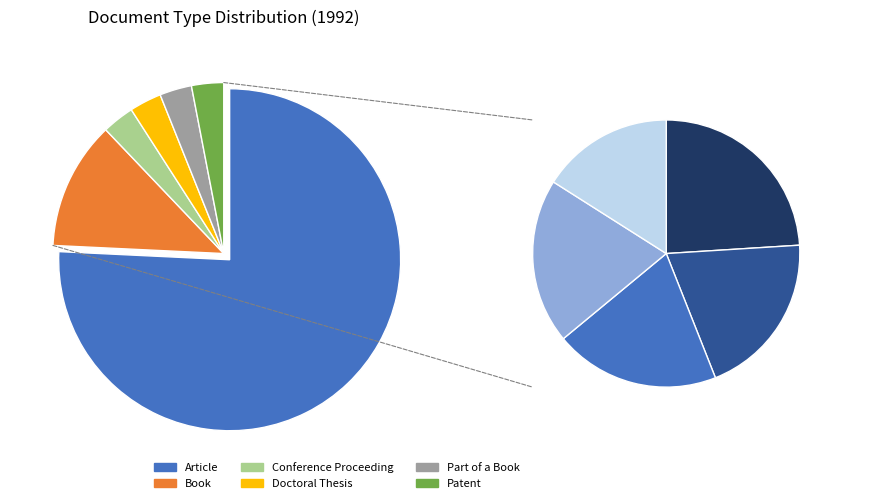

To the nearest percent, what percentage of the pie is Part of a Book?

3%